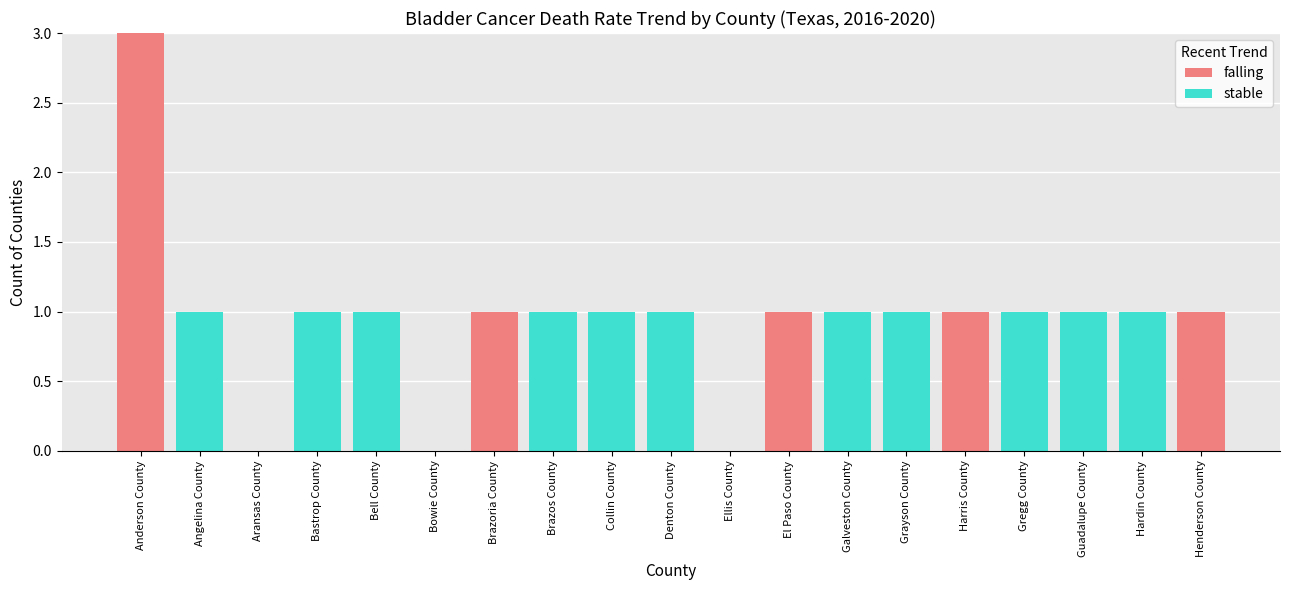

What is the highest value of the falling series?

3